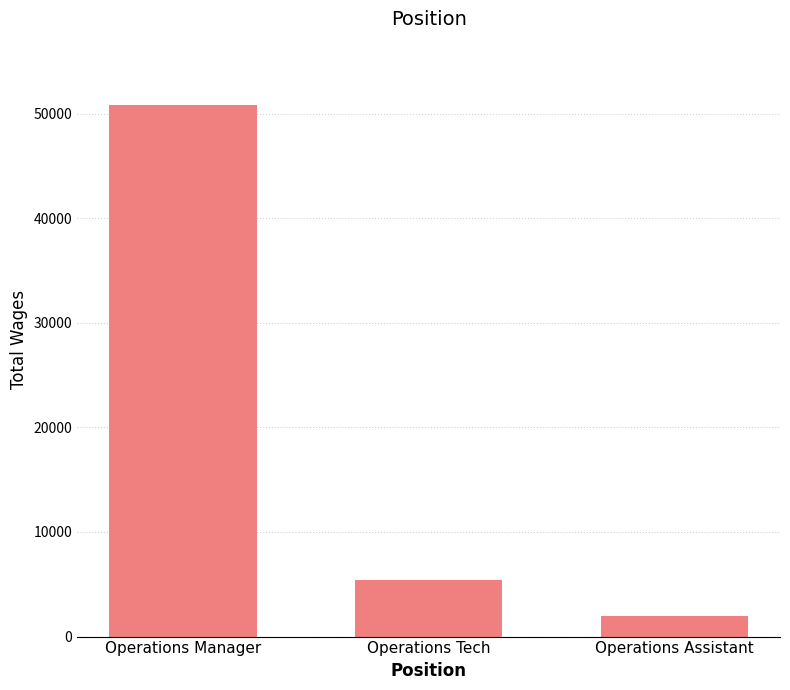

Reading right to left, list all the values displayed in this chart.

1981	5410	50781